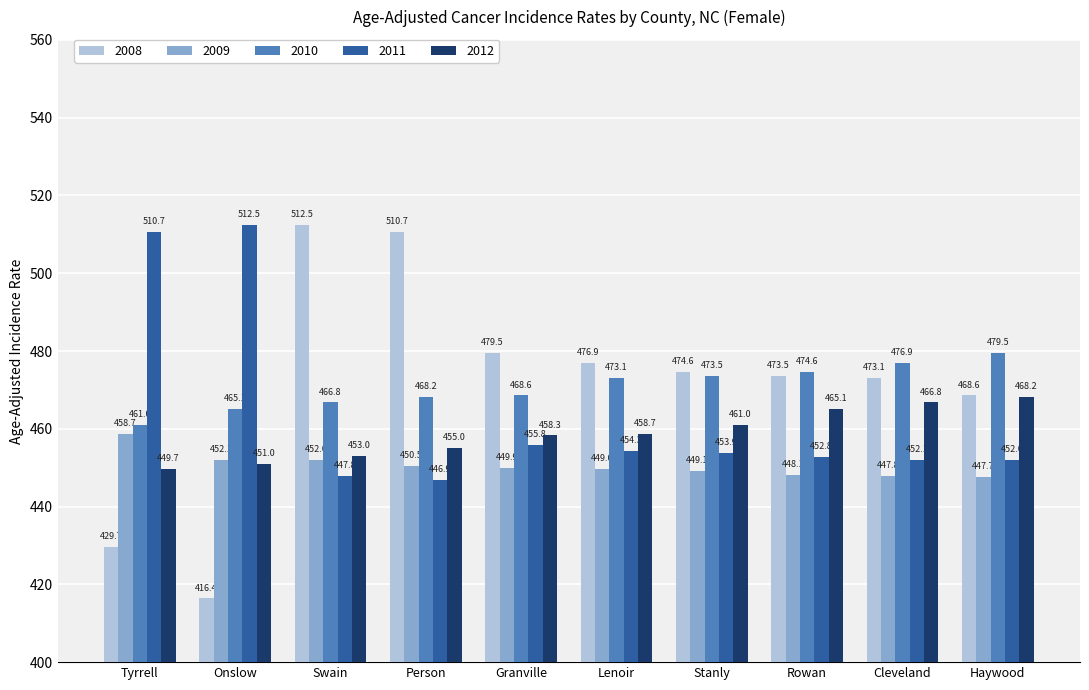

Which series has the widest spread of values?

2008